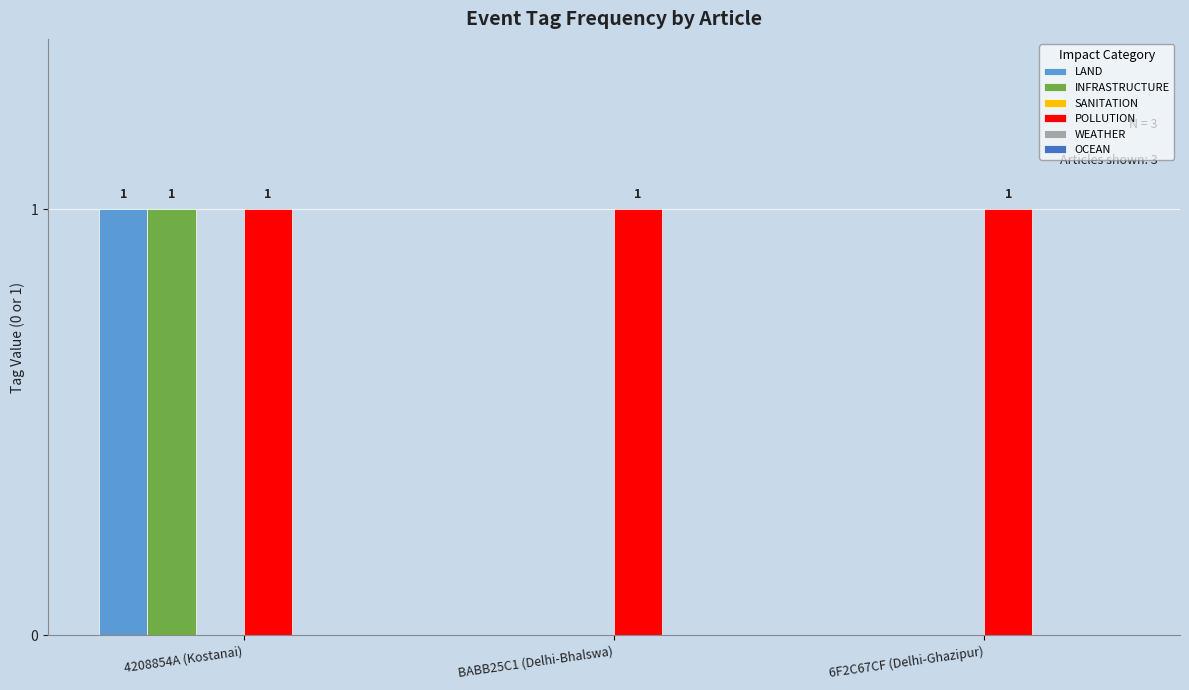

Which category has the highest value in the LAND series?

4208854A (Kostanai)